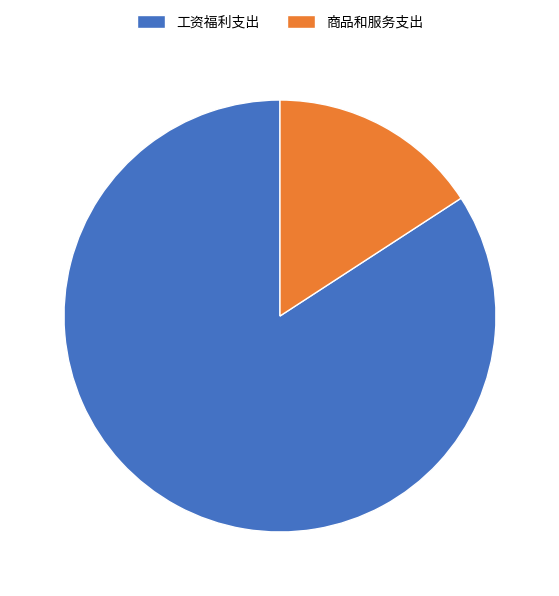

Which has a higher value, 商品和服务支出 or 工资福利支出?

工资福利支出